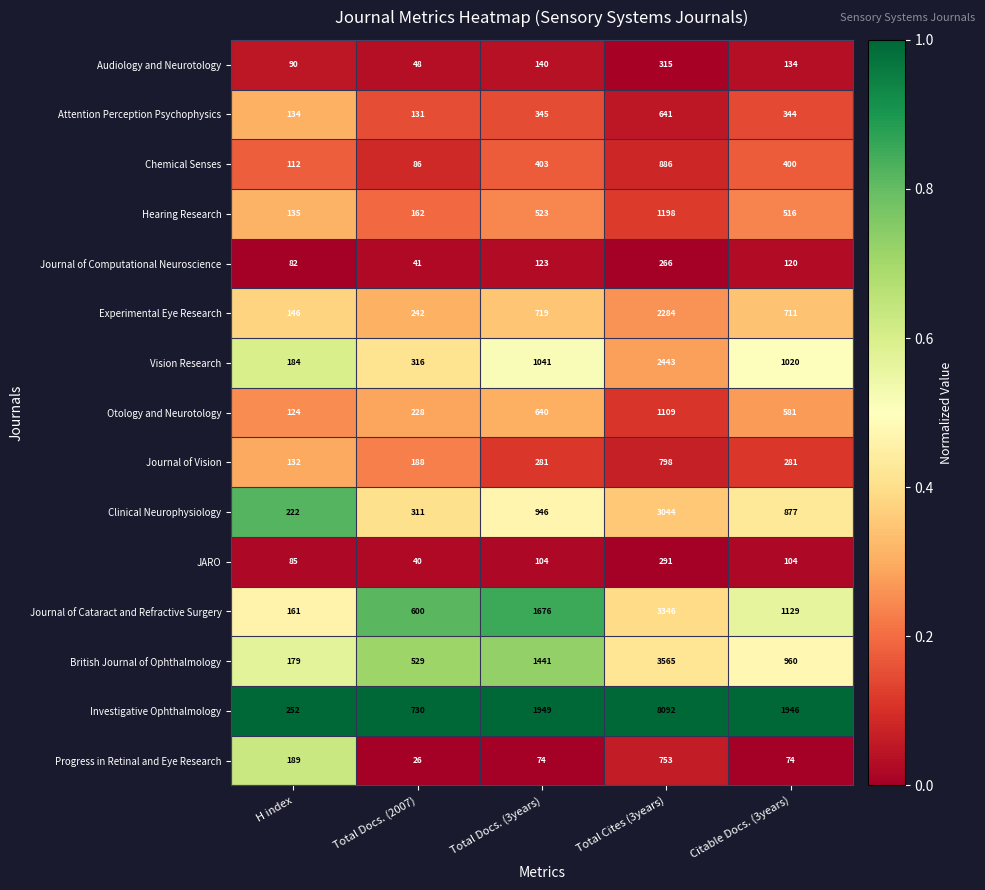

At which label does Investigative Ophthalmology first exceed 1946?

Total Docs. (3years)